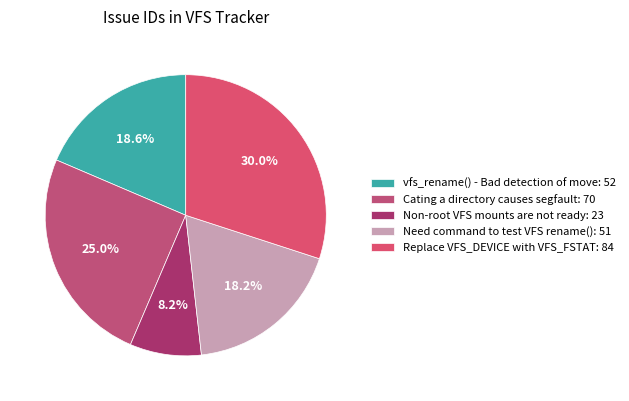

What is the ratio of the value at Replace VFS_DEVICE with VFS_FSTAT to the value at vfs_rename() - Bad detection of move?

1.6